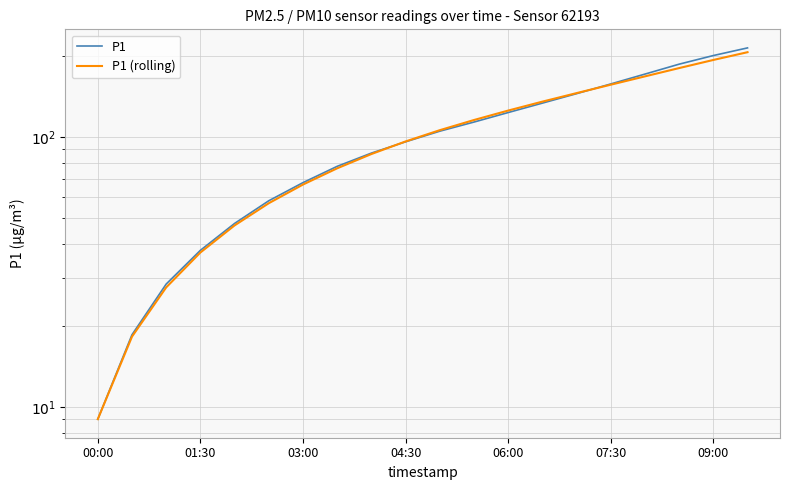

What are all the series names shown in the legend?

P1, P1 (rolling)